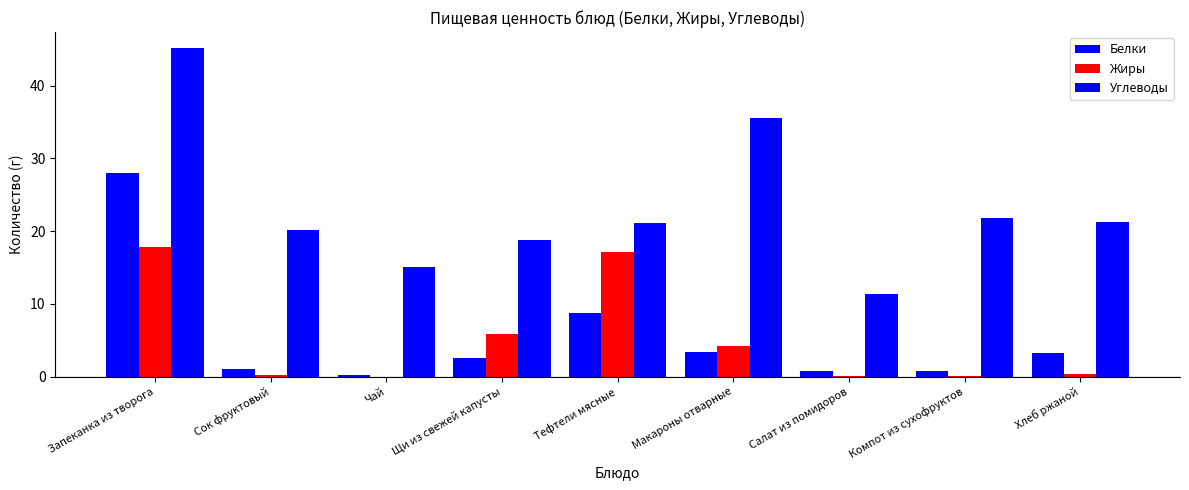

Are the bars horizontal?

No